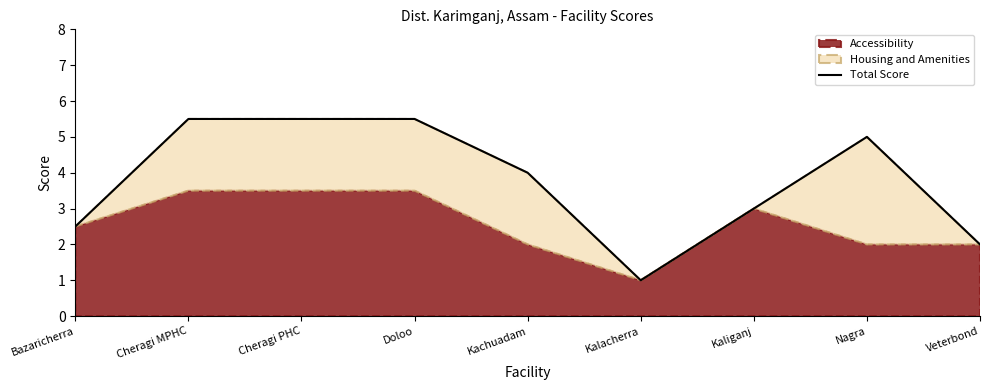

The value at Cheragi MPHC is 5.5. True or false?

True